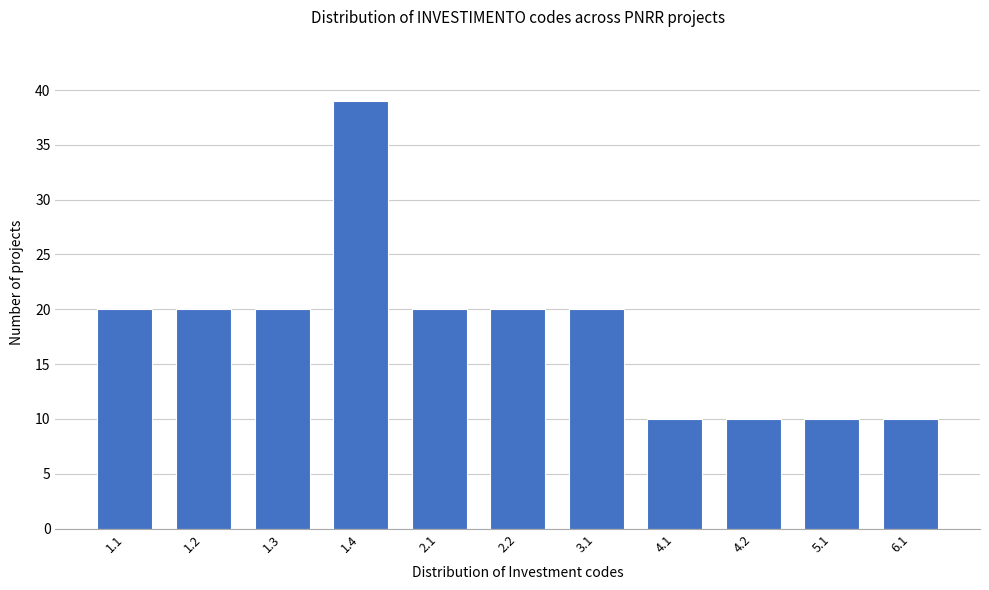

Reading left to right, what are all the values shown in this chart?

1.1=20	1.2=20	1.3=20	1.4=39	2.1=20	2.2=20	3.1=20	4.1=10	4.2=10	5.1=10	6.1=10